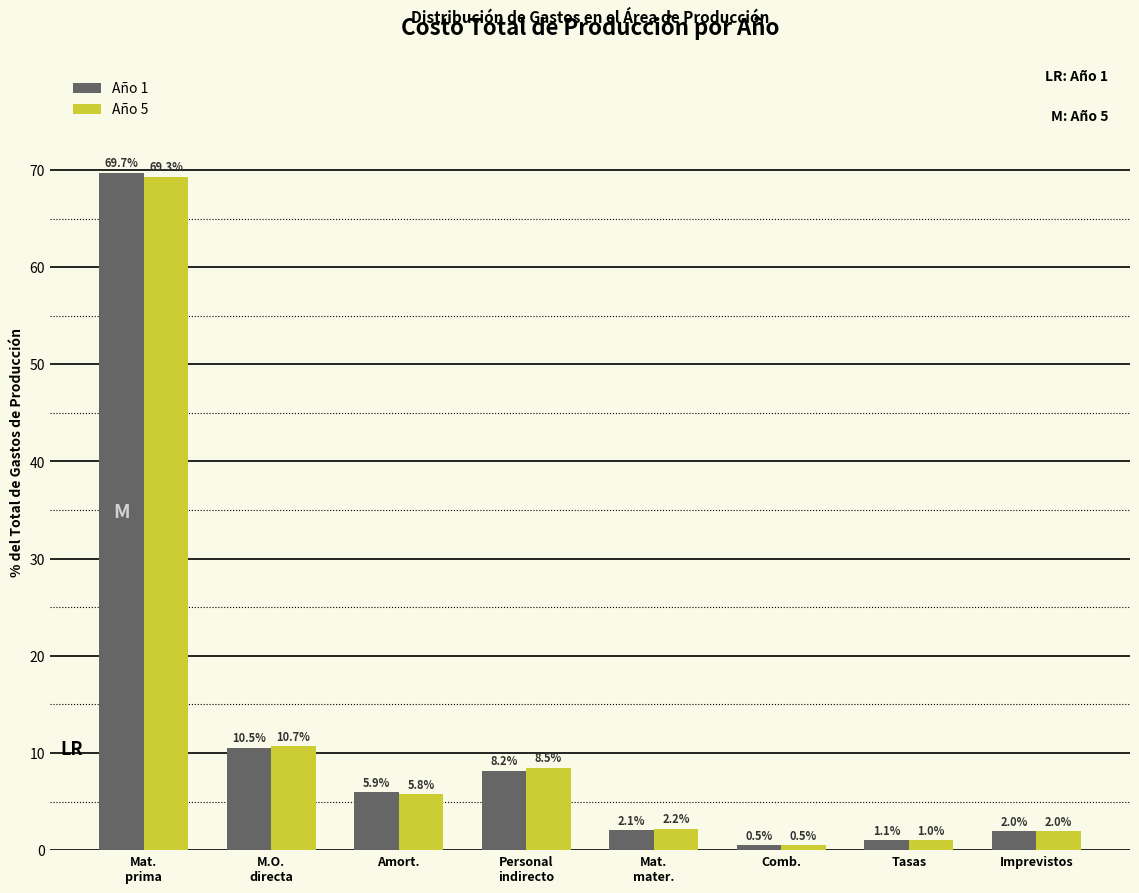

Reading left to right, list all the values displayed in this chart.

Año 1: 69.7	10.5	5.9	8.2	2.1	0.5	1.1	2.0
Año 5: 69.3	10.7	5.8	8.5	2.2	0.5	1.0	2.0